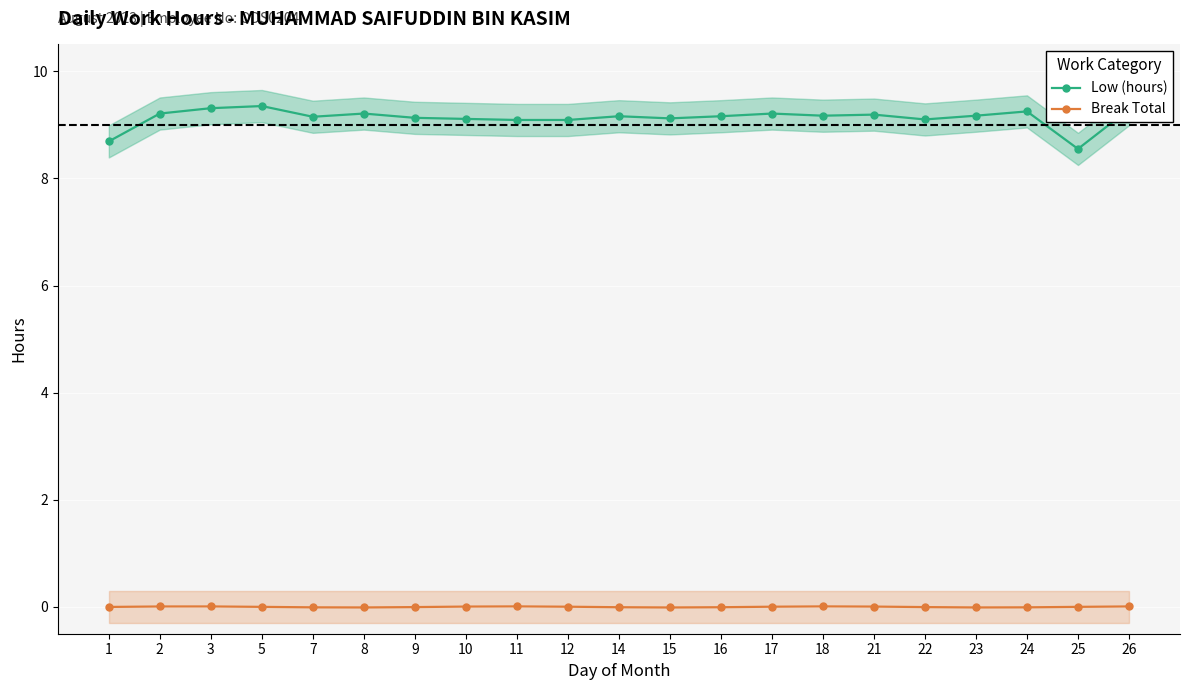

Is it true that Break Total equals 0.0 at 12?

True